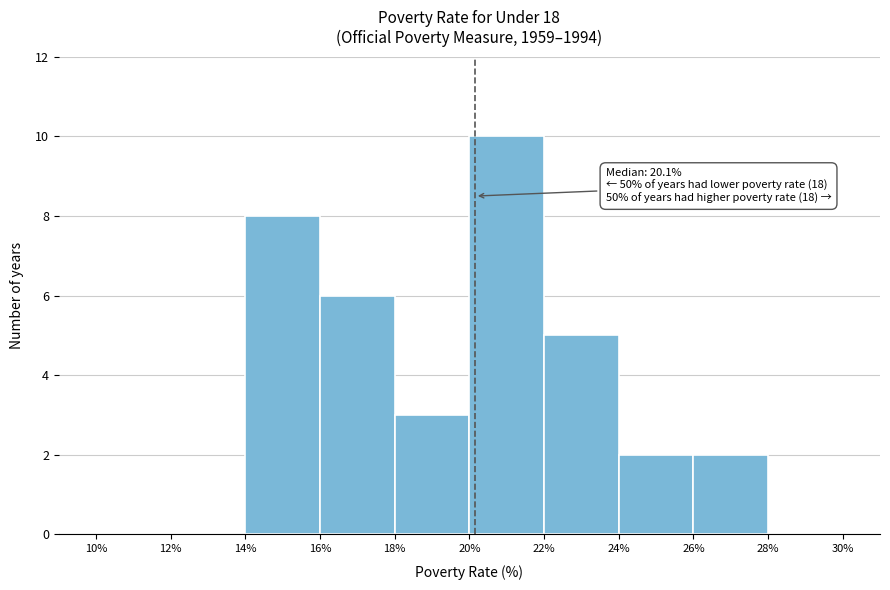

Over which range of the x-axis is the bar tallest?

20% to 22%